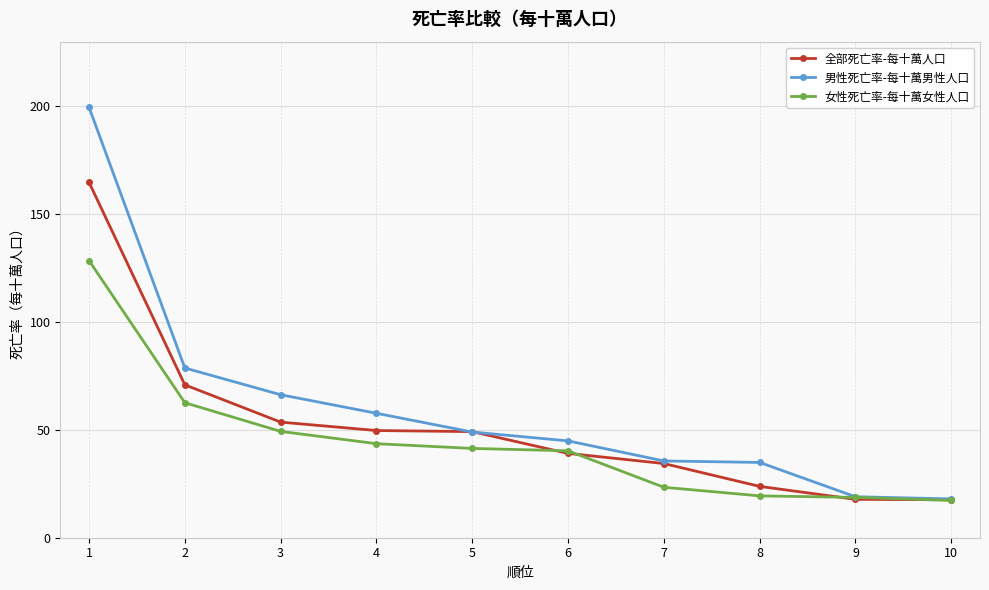

Is the value of 男性死亡率-每十萬男性人口 at 10 greater than the value of 全部死亡率-每十萬人口 at 4?

No